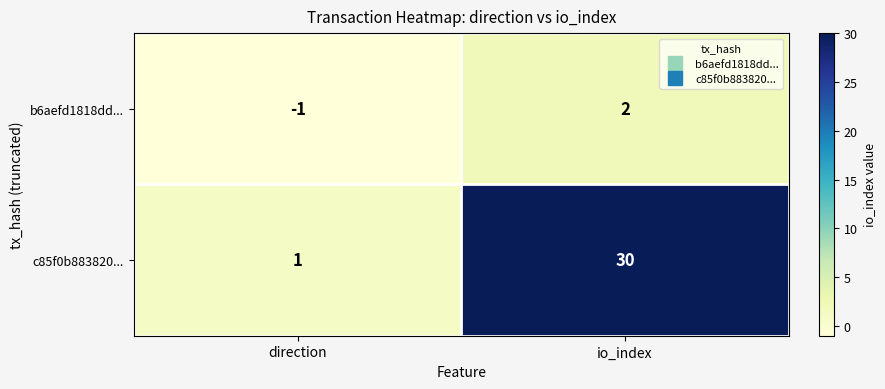

What is the difference between the maximum and minimum values in the b6aefd1818dd... series?

3